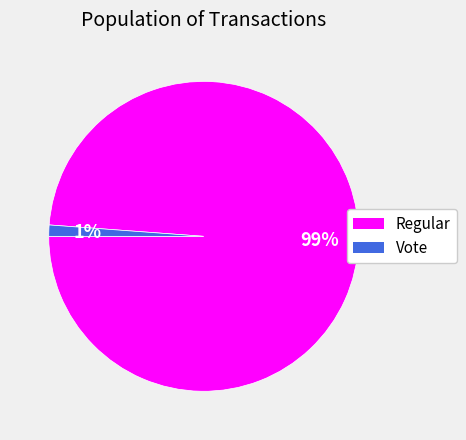

To the nearest percent, what is the difference between the Vote and Regular slice percentages?

98%